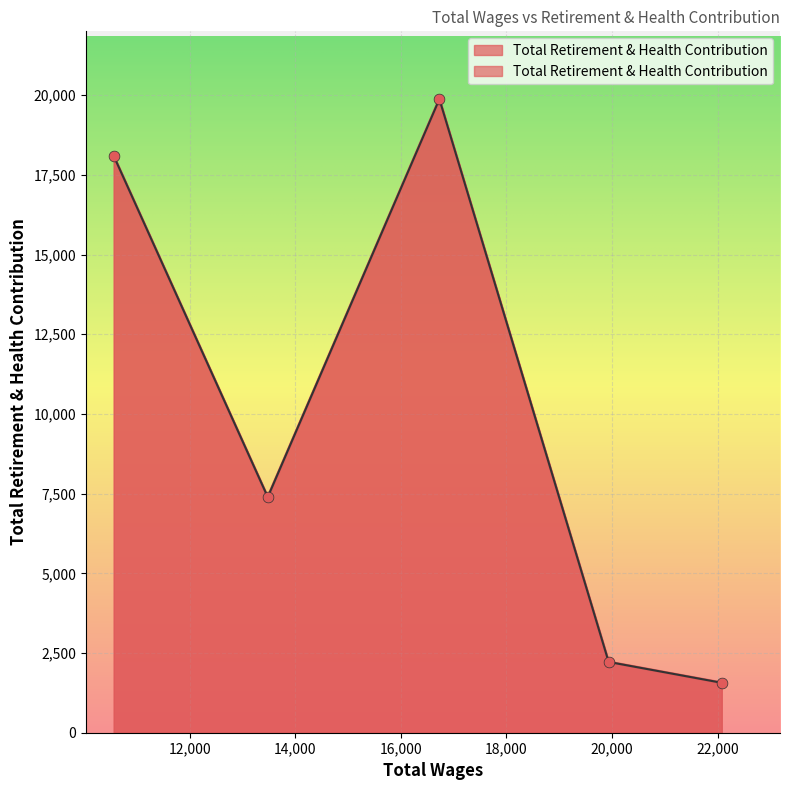

Between 22080.0 and 19937.0, which is larger?

19937.0